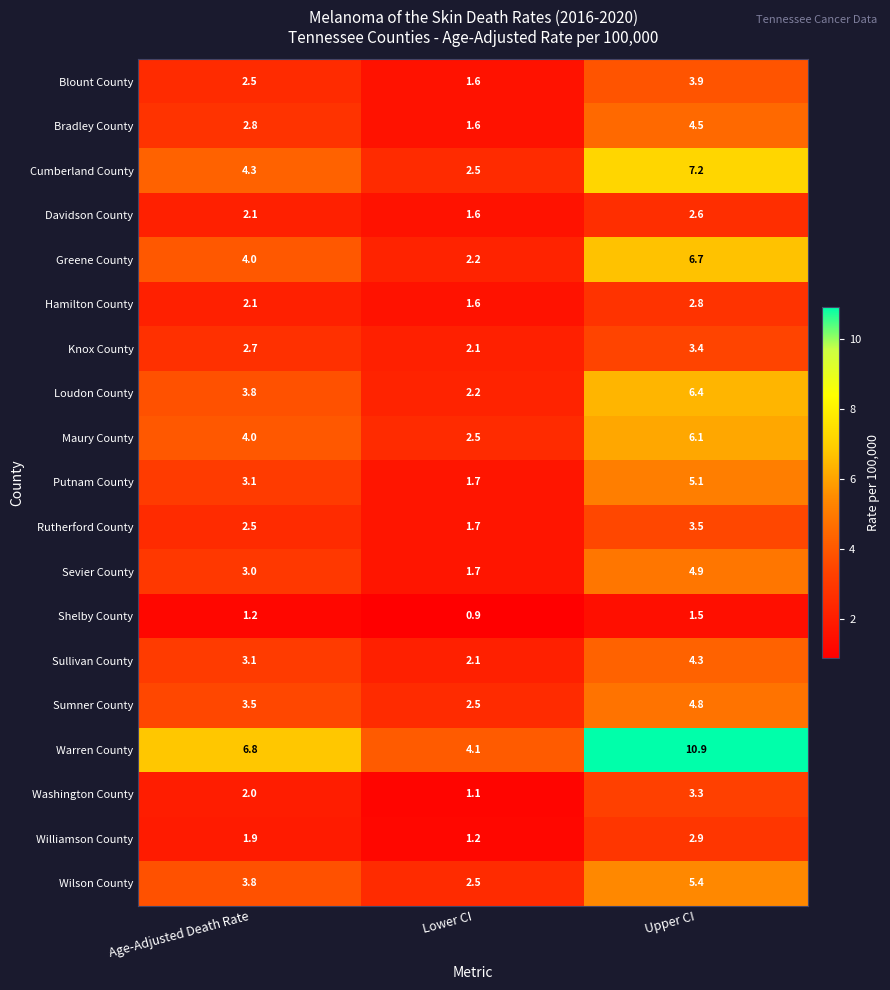

Between Lower CI and Upper CI, which series saw the biggest shift?

Warren County